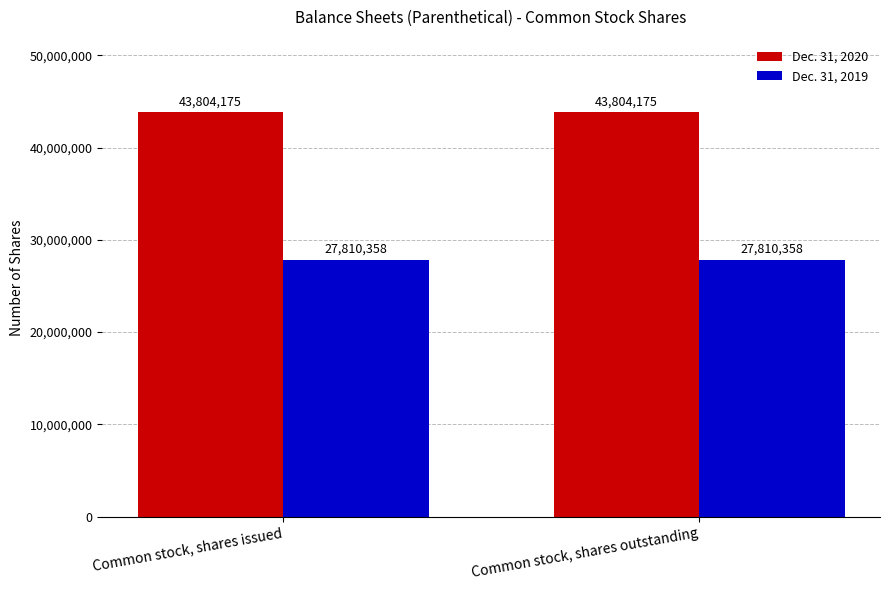

How many bars are there in each group?

2